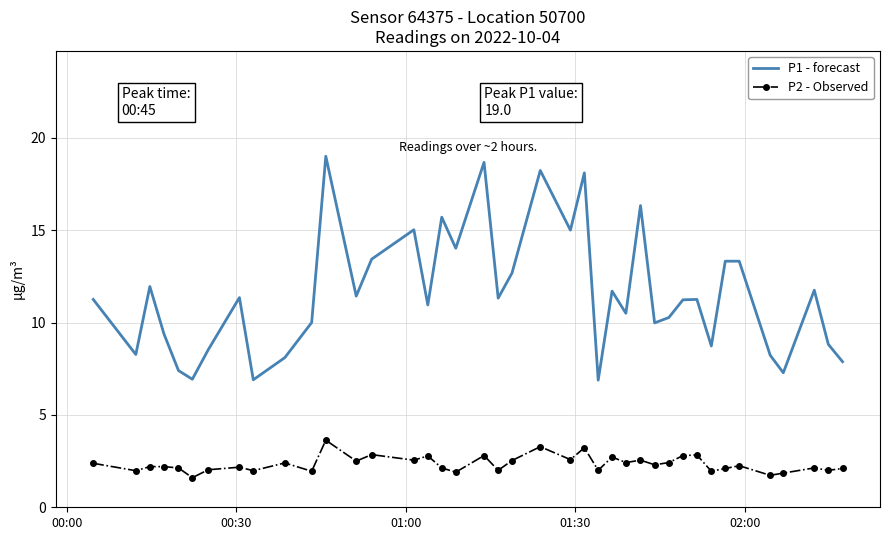

Which series has the largest total across all categories?

P1 - forecast